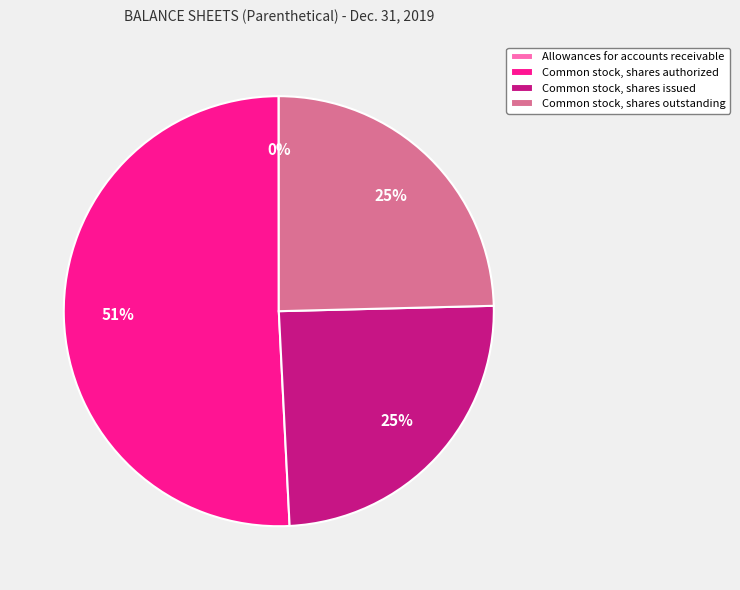

What is the ratio of the value at Common stock, shares issued to the value at Common stock, shares outstanding?

1.0